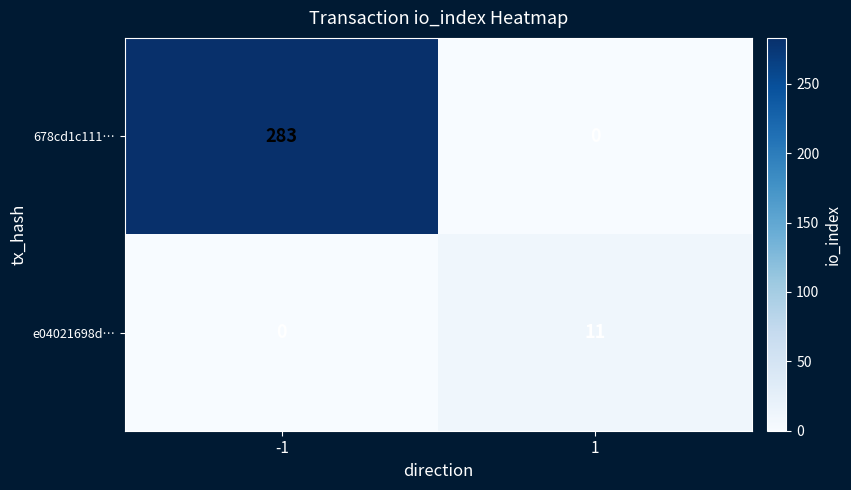

What is the total value across all series at -1?

283